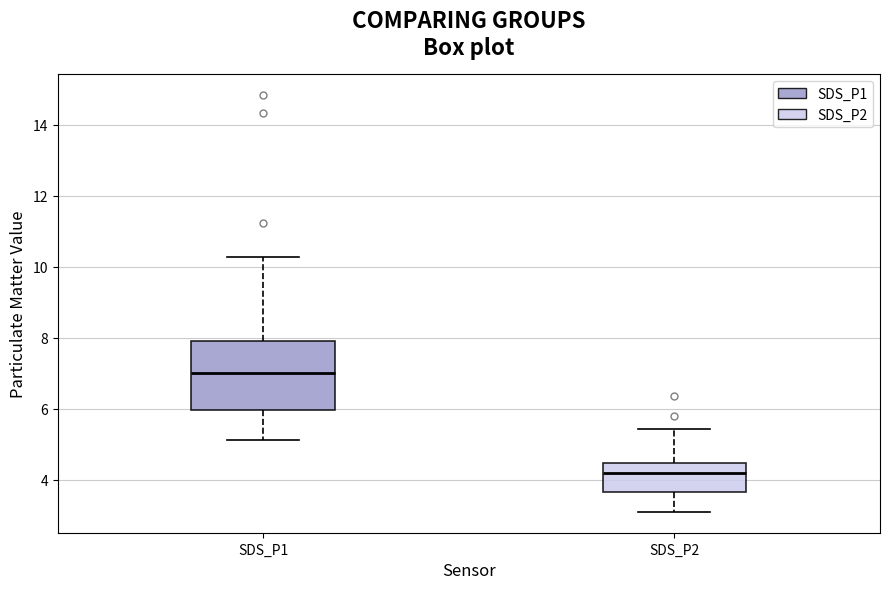

Reading left to right, read every box against the y-axis: the position of its median line, the range the box covers, and the ends of its whiskers. The values are not printed on the chart, so give them approximately, as read against the axis.

SDS_P1: median 7.0, box 6.0 to 8.0, whiskers 5.2 to 10.2
SDS_P2: median 4.2, box 3.6 to 4.4, whiskers 3.2 to 5.4